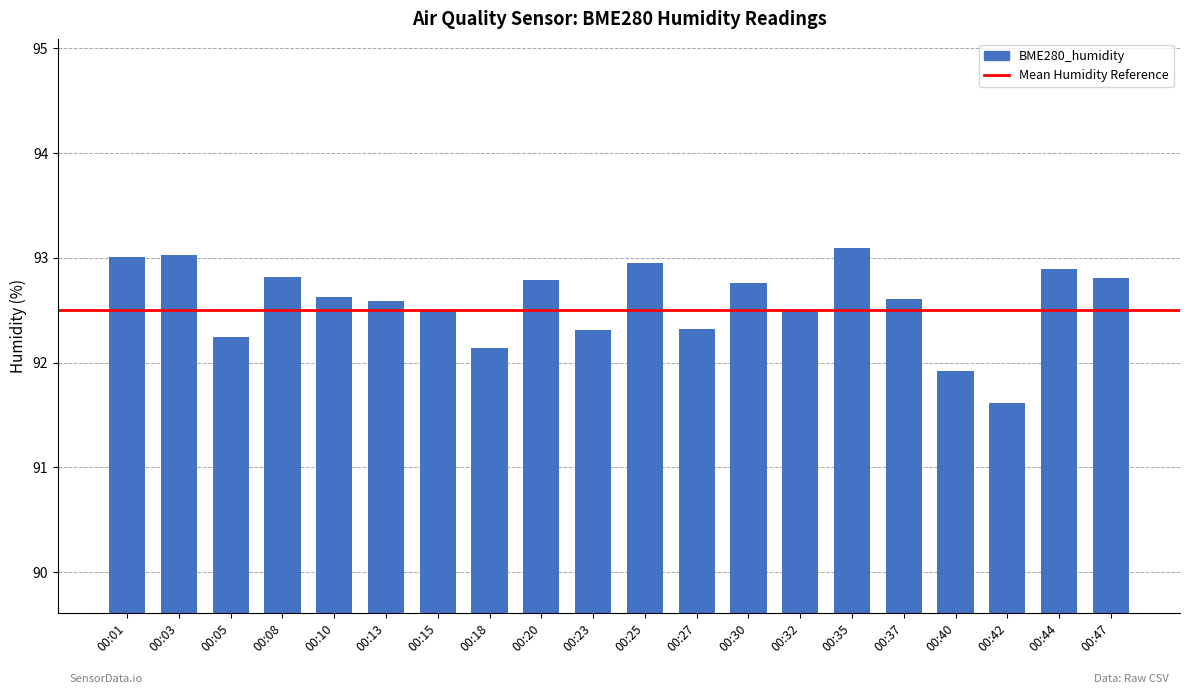

What is the difference between the maximum and minimum values?

1.5